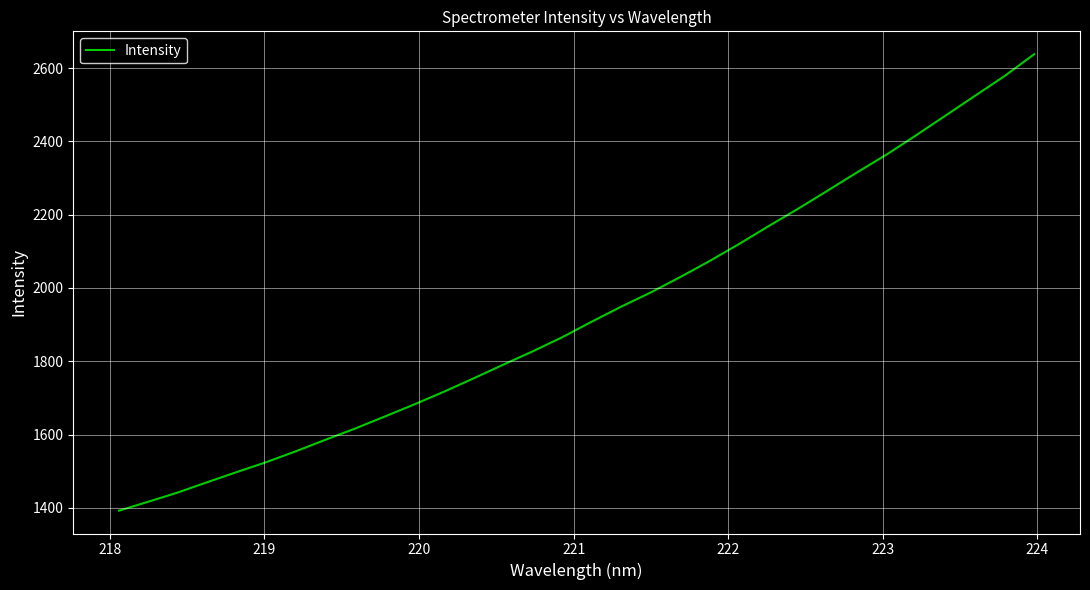

What is the difference between the maximum and minimum values?

1245.4